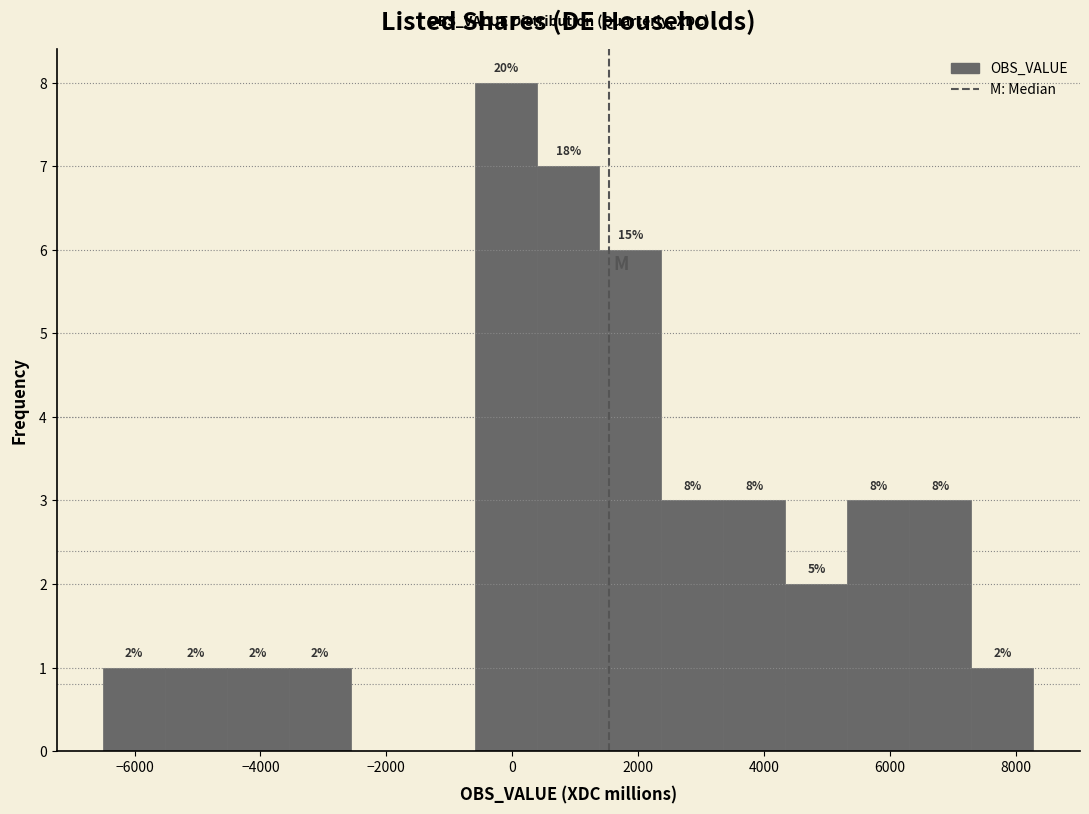

Which range on the x-axis has the tallest bar?

-600 to 400